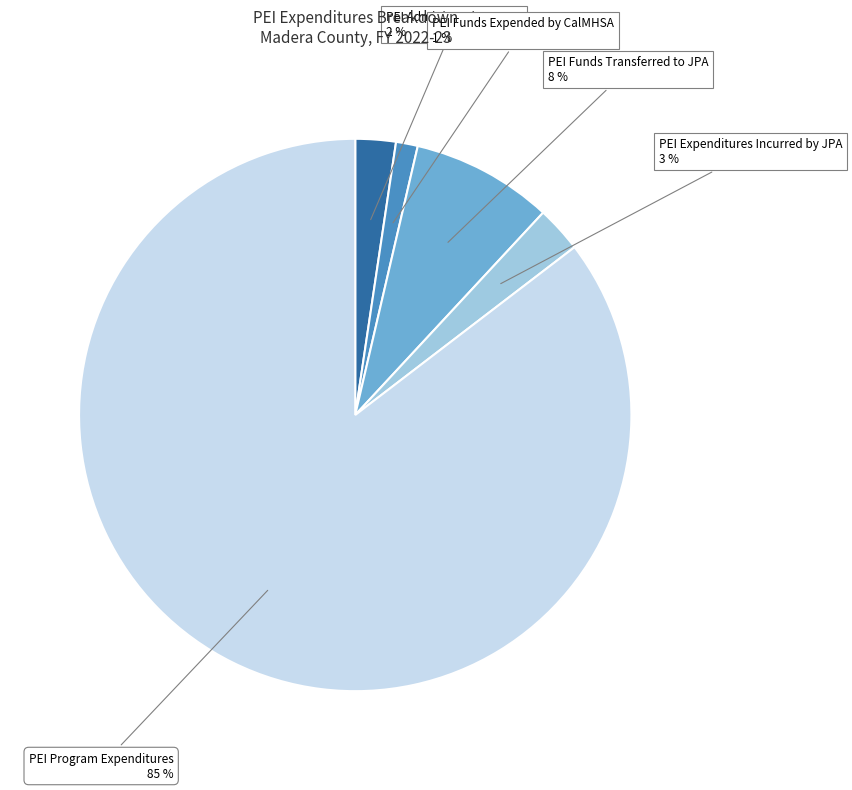

Which category has the biggest portion of the pie?

PEI Program Expenditures